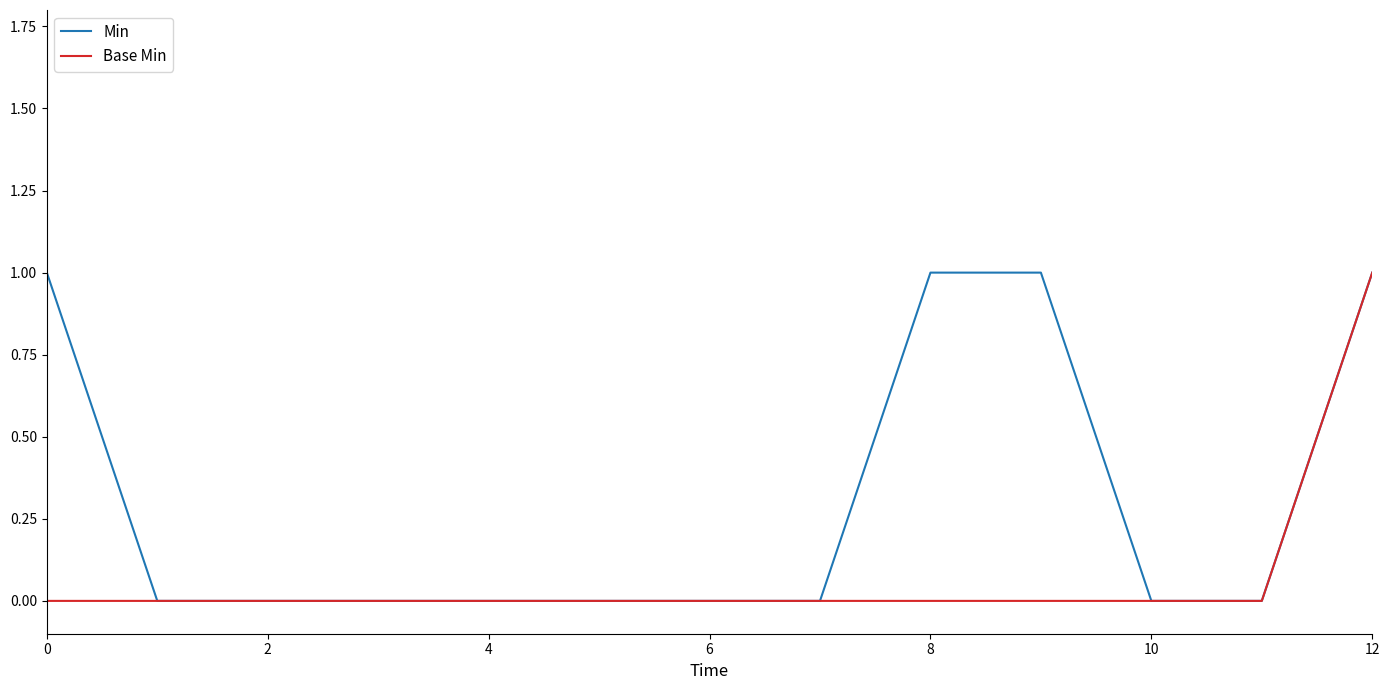

List the series in order of their overall mean, lowest first.

Base Min, Min